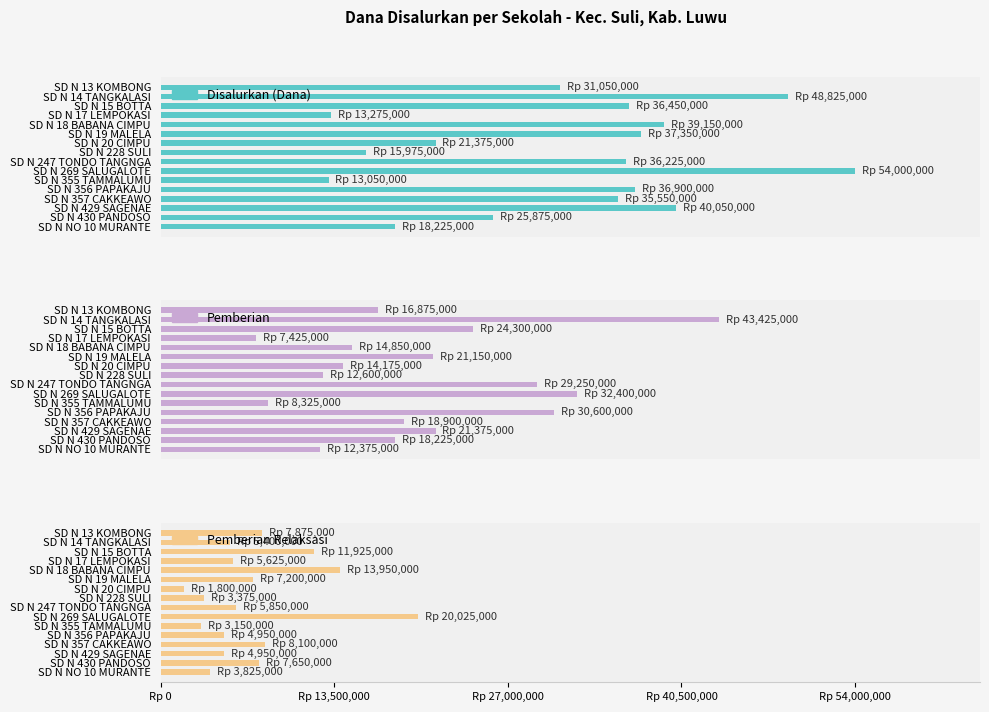

List the labels in order of Pemberian value, smallest first.

SD N 17 LEMPOKASI, SD N 355 TAMMALUMU, SD N NO 10 MURANTE, SD N 228 SULI, SD N 20 CIMPU, SD N 18 BABANA CIMPU, SD N 13 KOMBONG, SD N 430 PANDOSO, SD N 357 CAKKEAWO, SD N 19 MALELA, SD N 429 SAGENAE, SD N 15 BOTTA, SD N 247 TONDO TANGNGA, SD N 356 PAPAKAJU, SD N 269 SALUGALOTE, SD N 14 TANGKALASI